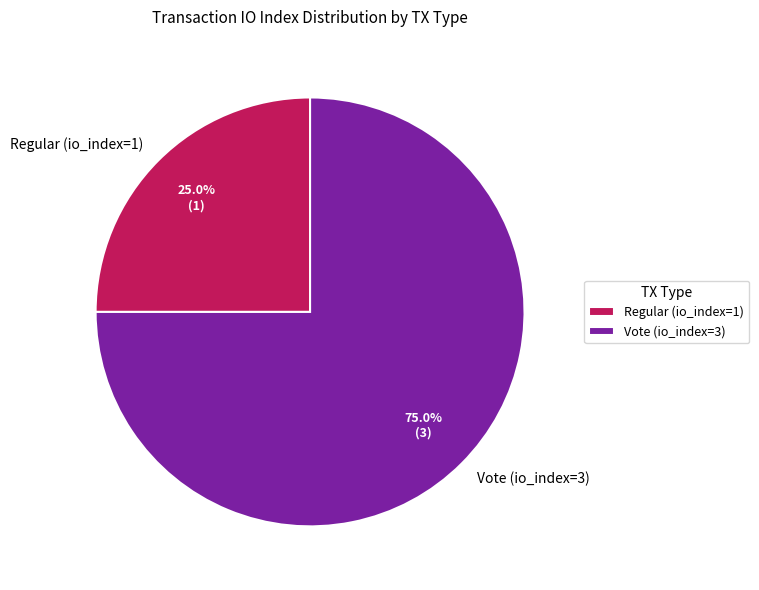

To the nearest percent, what is the difference between the Vote (io_index=3) and Regular (io_index=1) slice percentages?

50%